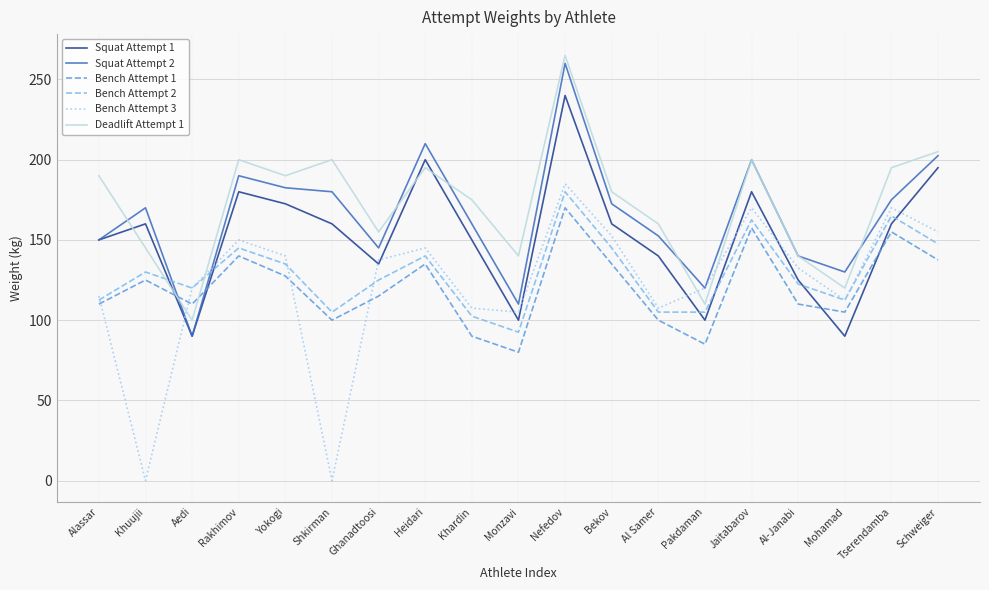

True or false: Deadlift Attempt 1 has more than 1 points higher than both neighbors.

True